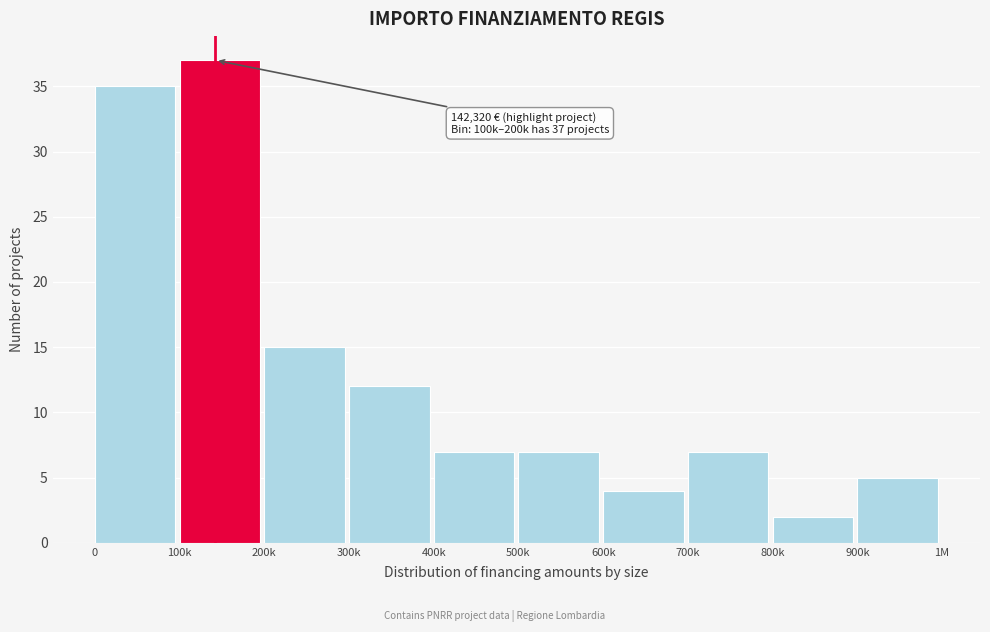

Reading left to right, extract all data points from this chart.

35	37	15	12	7	7	4	7	2	5